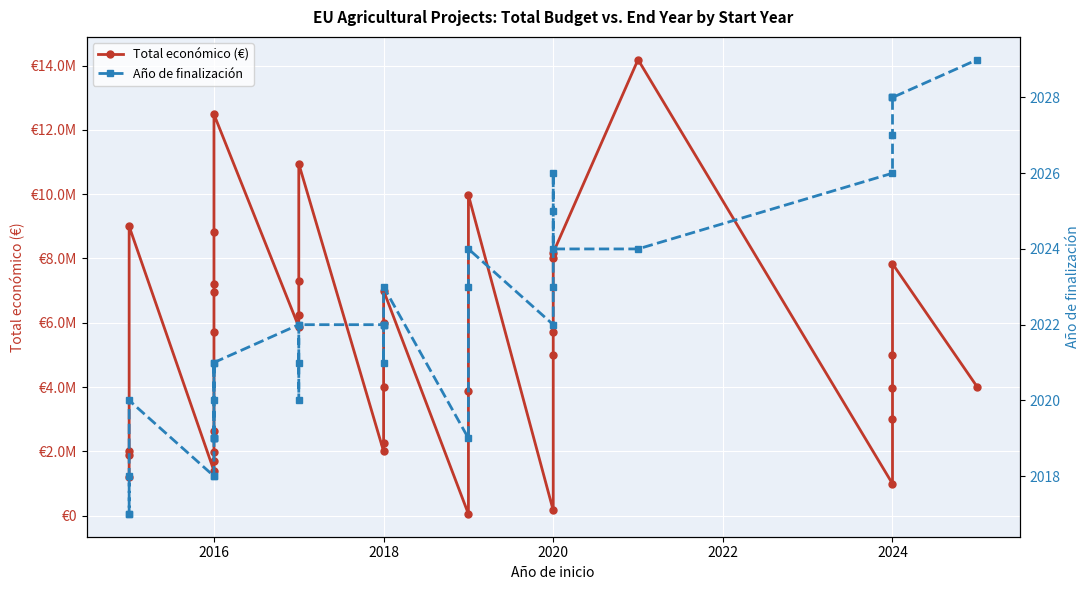

What is the value of the Total económico (€) point at the 6th from the left?

1698506